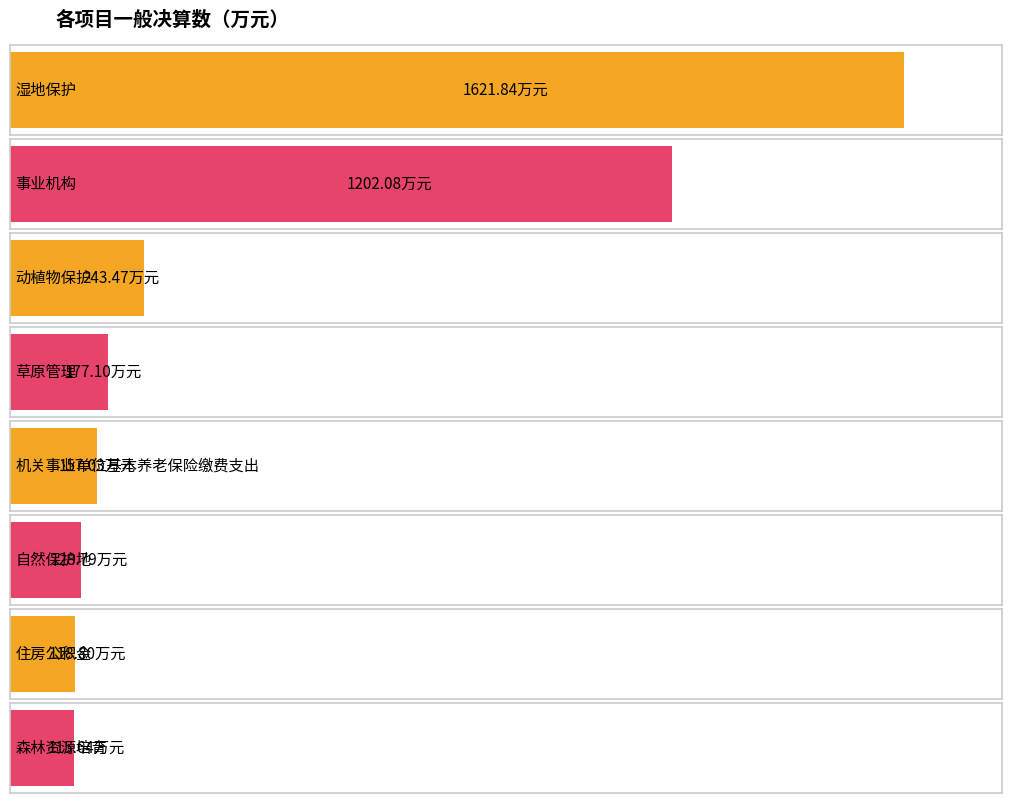

What is the difference between the values at 其他社会保障和就业支出 and 林业草原防灾减灾?

91.1